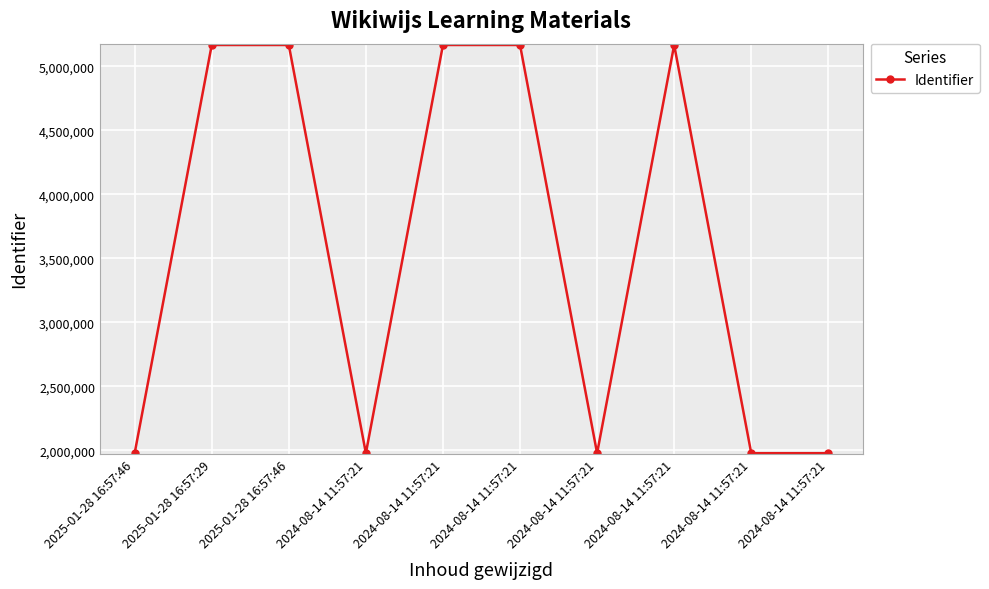

How many interior local peaks (higher than both neighbors) does the data have?

3